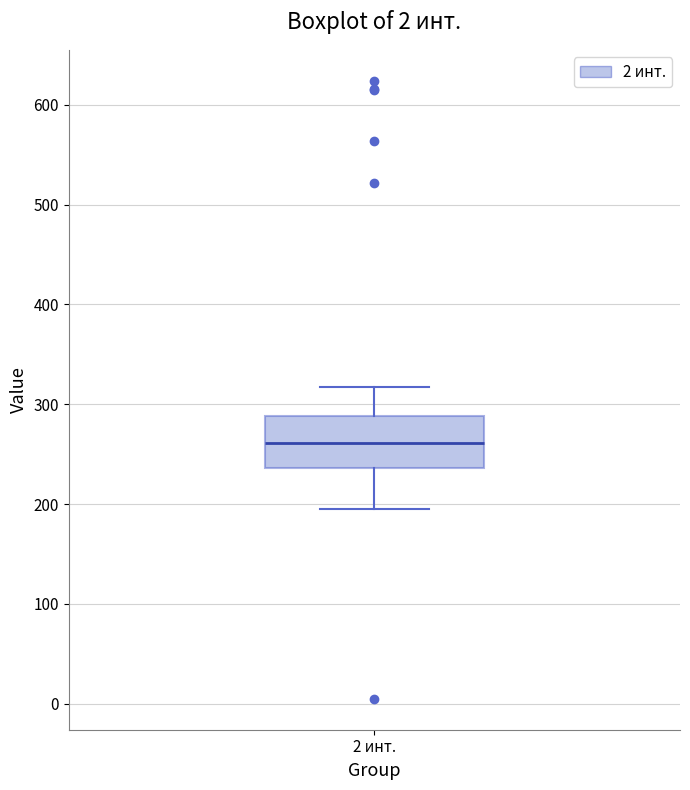

Transcribe this box plot: give where the median line is, the range the box spans, and where the two whiskers end, as read against the y-axis. The values are not printed on the chart, so give them approximately, as read against the axis.

median 260, box 240 to 290, whiskers 200 to 320